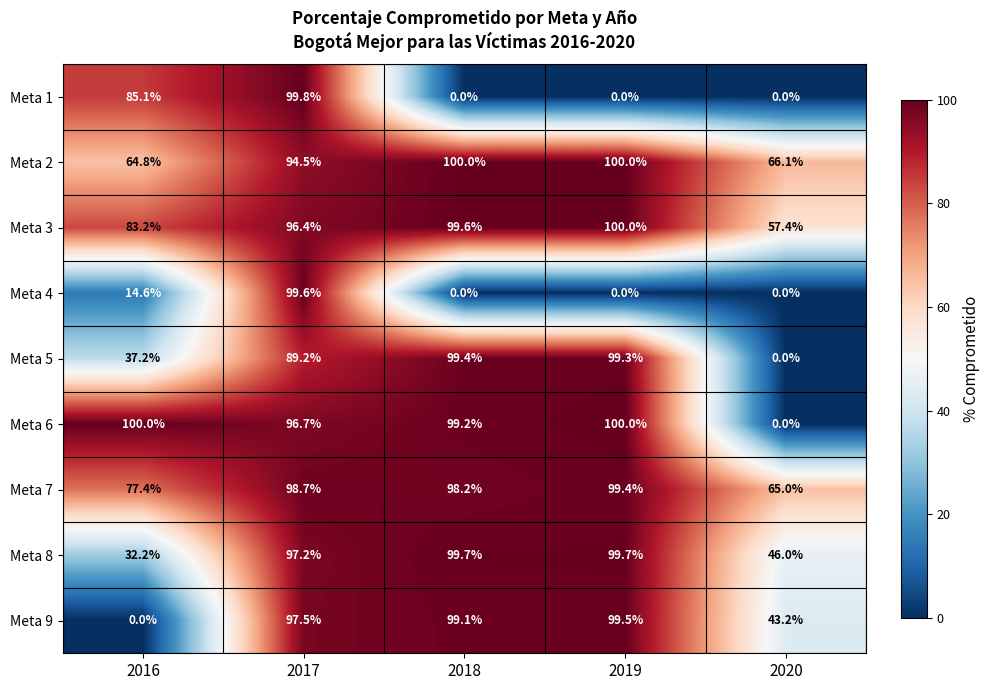

What is the sum of all Meta 3 values?

436.6